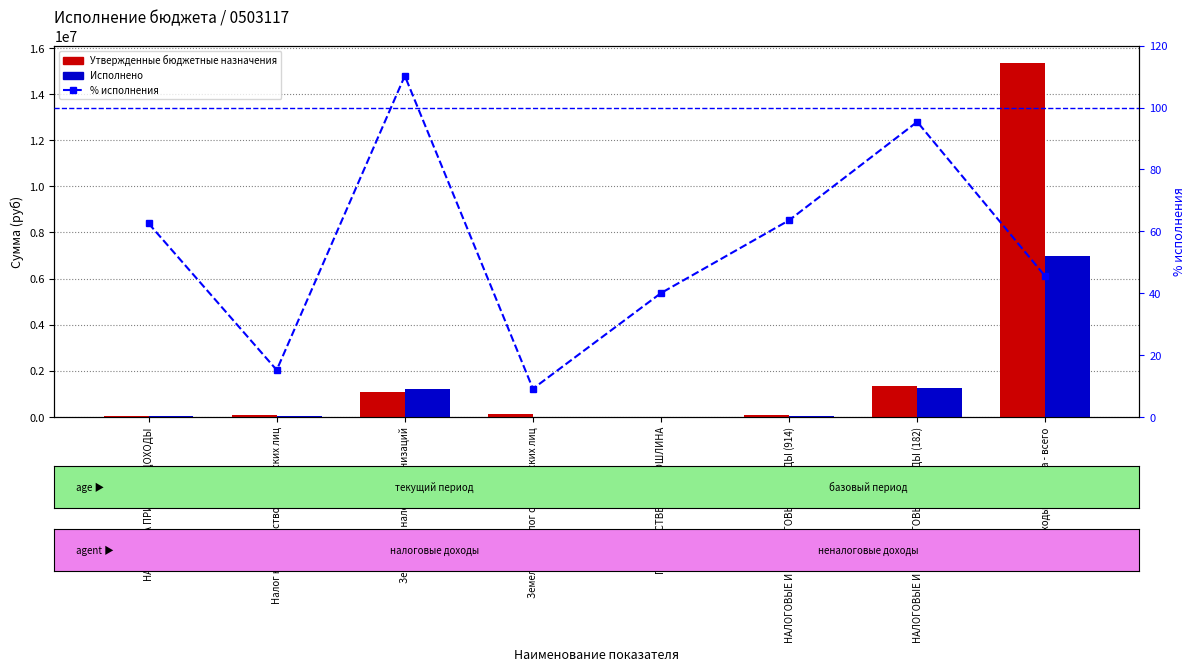

At which label does % исполнения first exceed 62?

НАЛОГИ НА ПРИБЫЛЬ, ДОХОДЫ